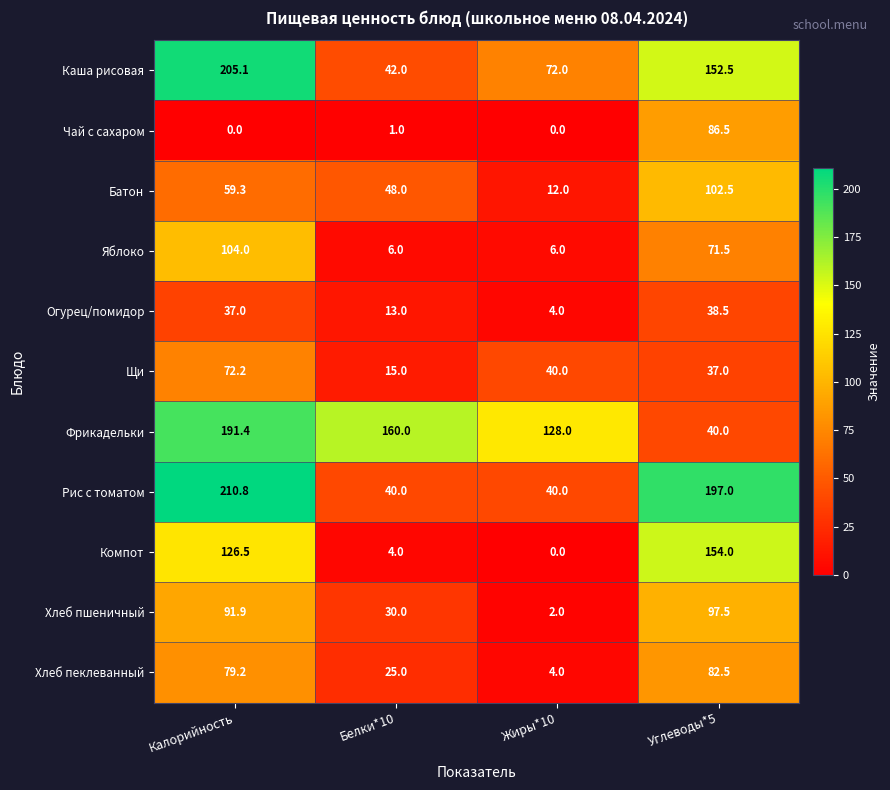

What is the difference between the highest and lowest values at Белки*10?

159.0